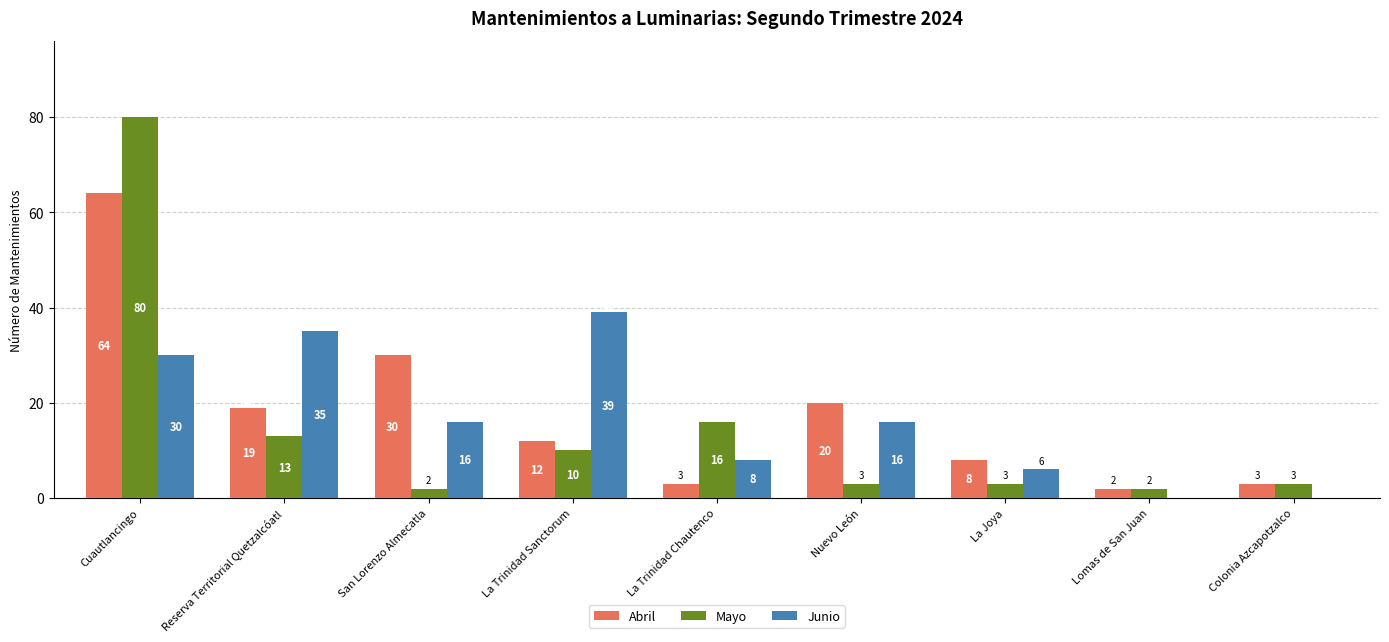

What is the sum of all Mayo values?

132